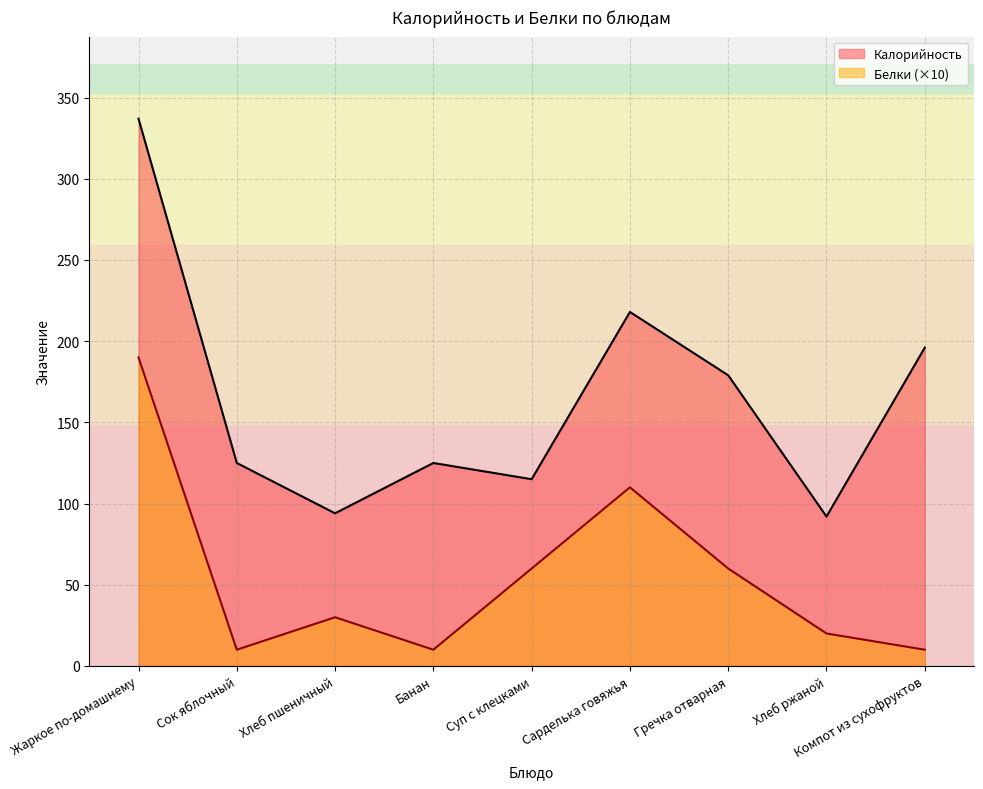

Is the value of Белки at Хлеб пшеничный greater than the value of Калорийность at Хлеб ржаной?

No